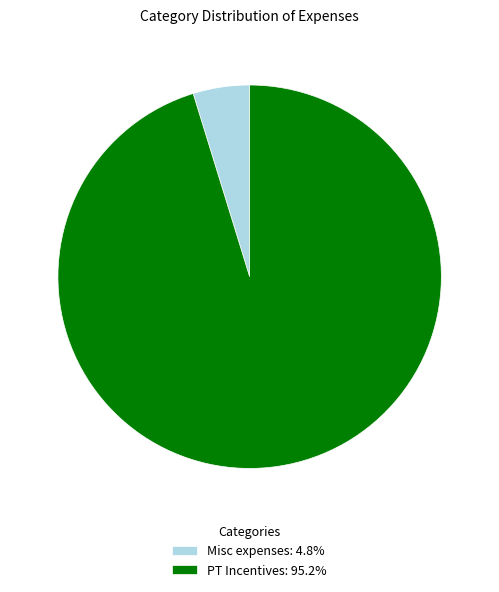

Is Misc expenses: 4.8% the majority of the pie?

No